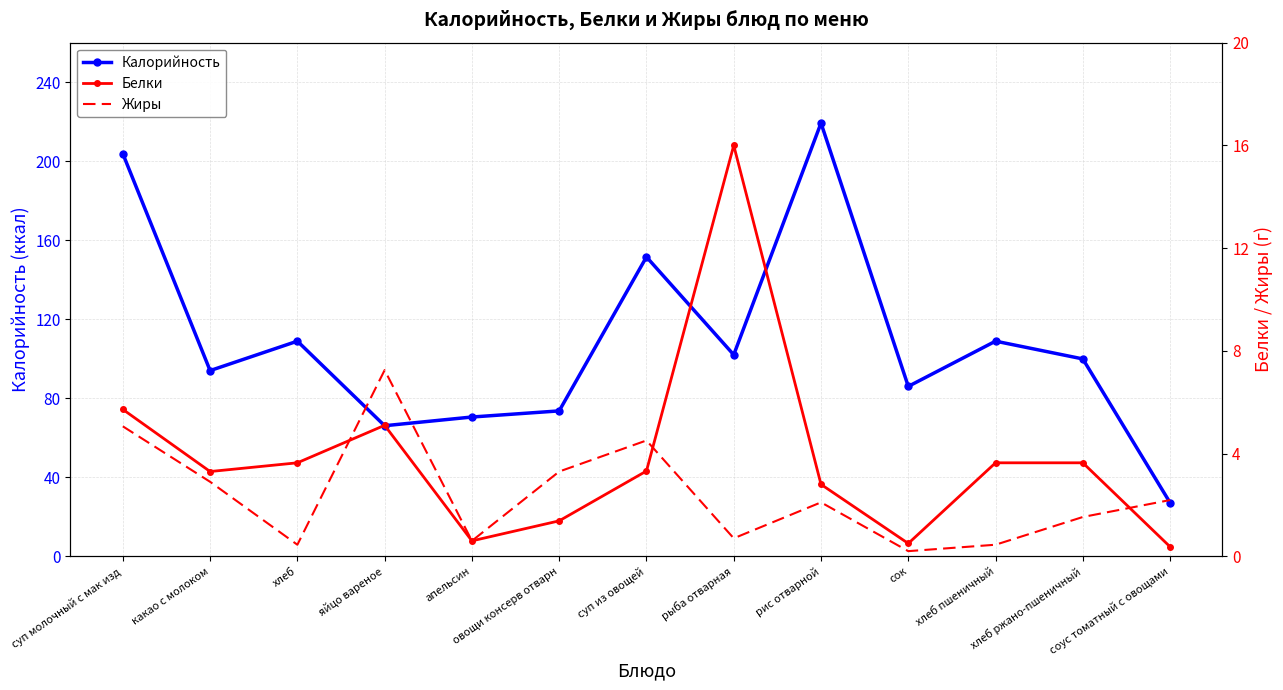

Where is the first local minimum for Жиры?

хлеб